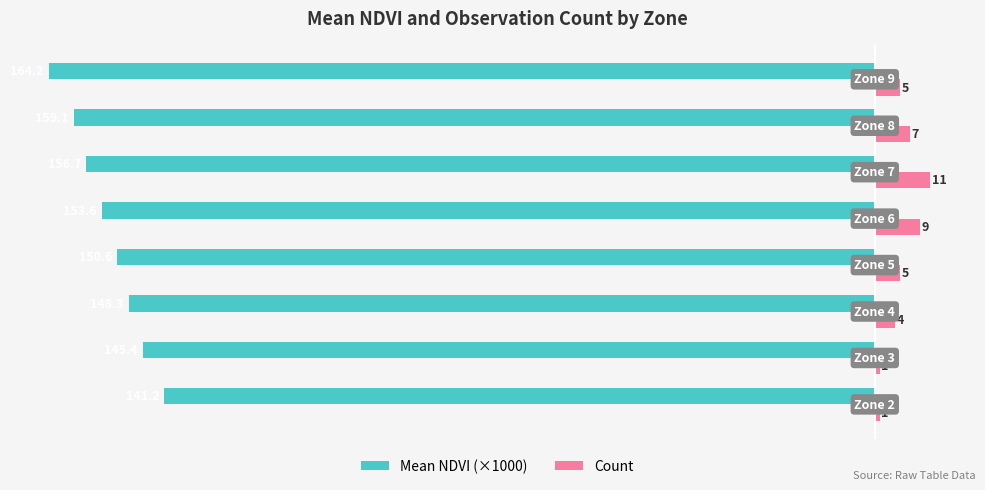

What is the difference between the second highest and second lowest values in the Count series?

8.0